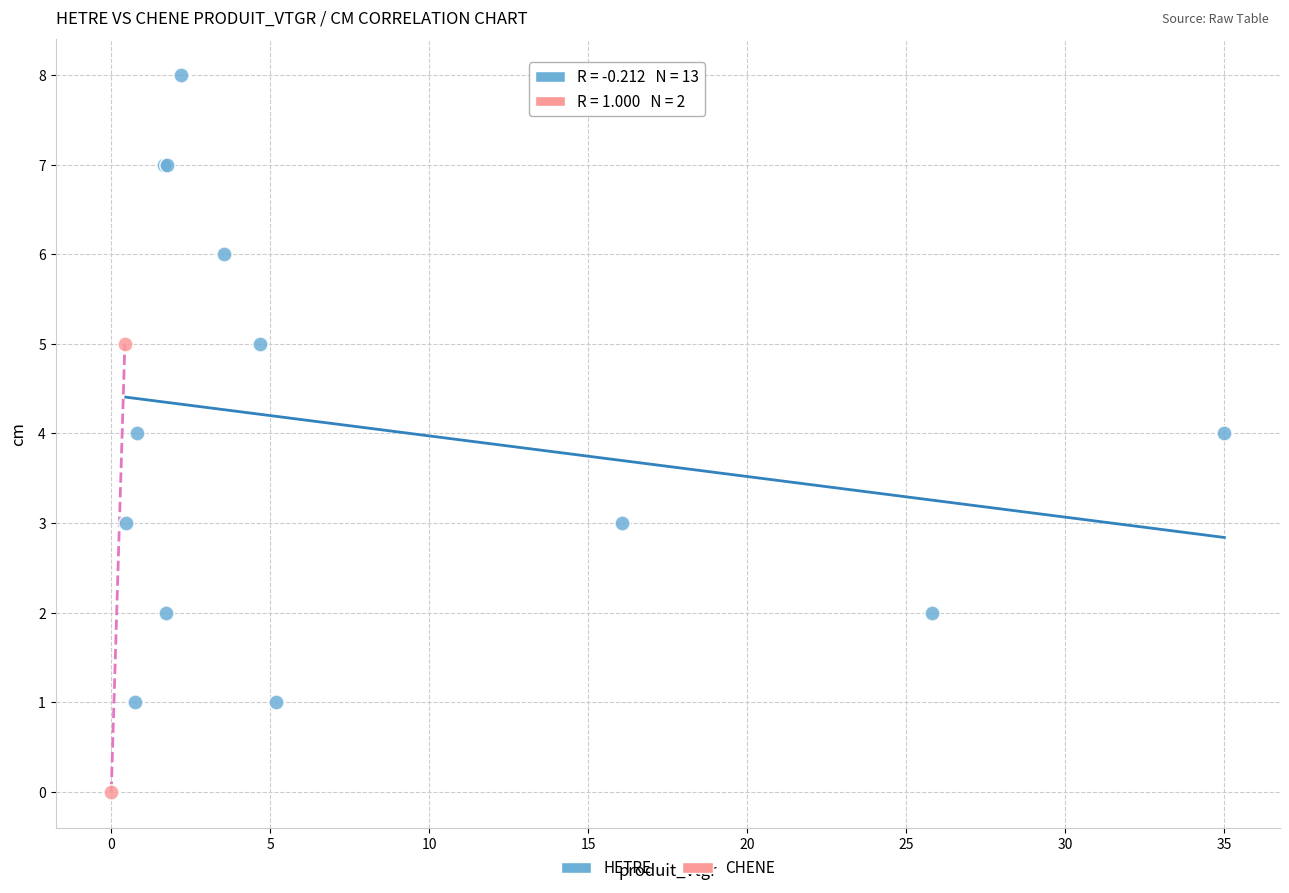

What are all the series names shown in the legend?

HETRE, CHENE